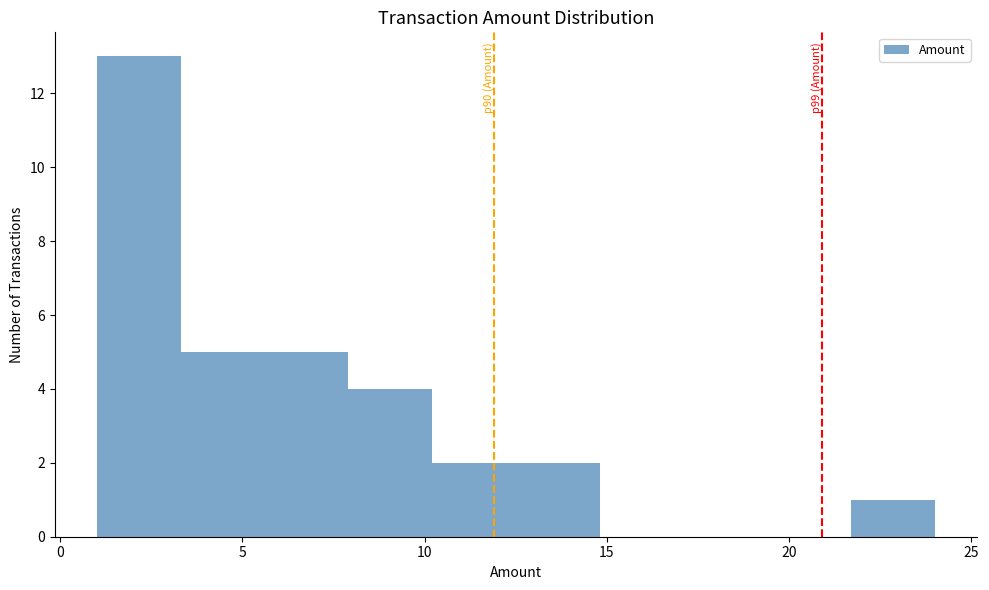

Which range on the x-axis has the tallest bar?

1.0 to 3.3